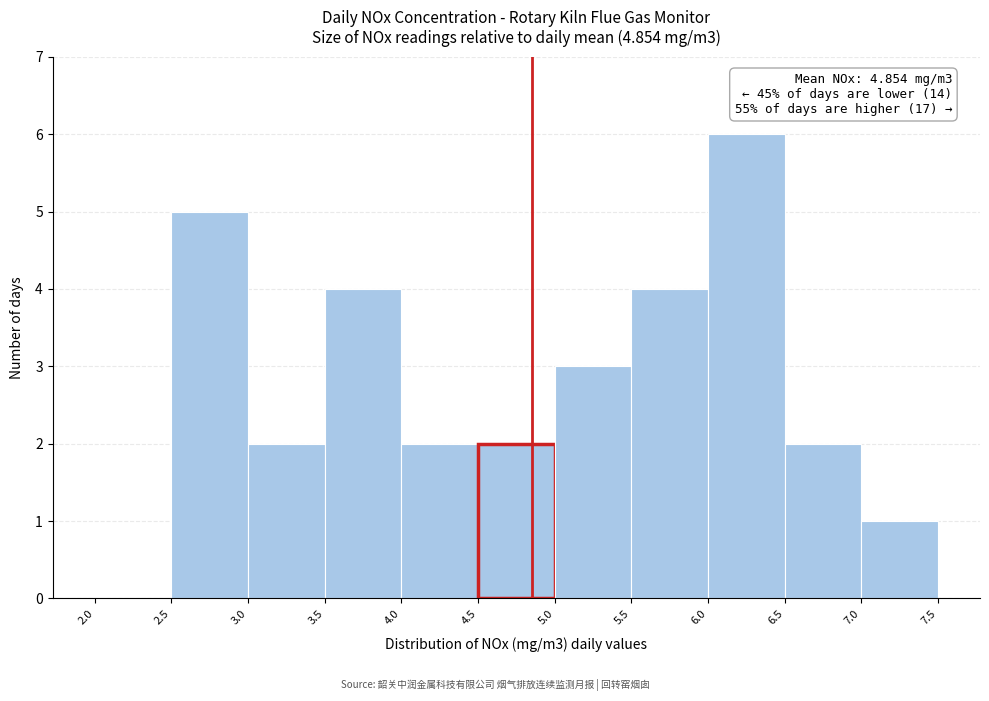

Which range on the x-axis has the tallest bar?

6.0 to 6.5